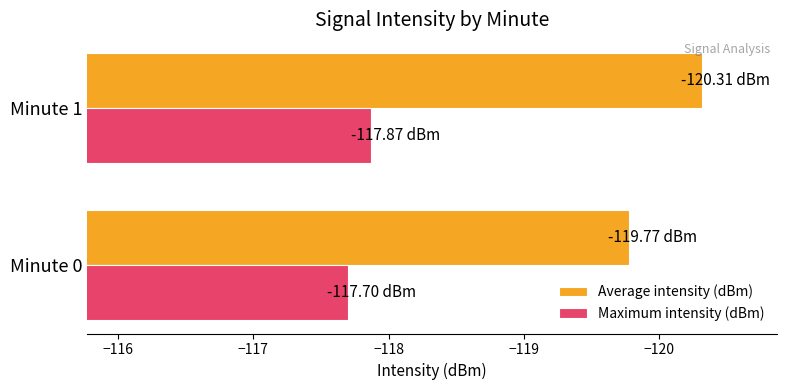

At which category is the sum across all series the highest?

Minute 0